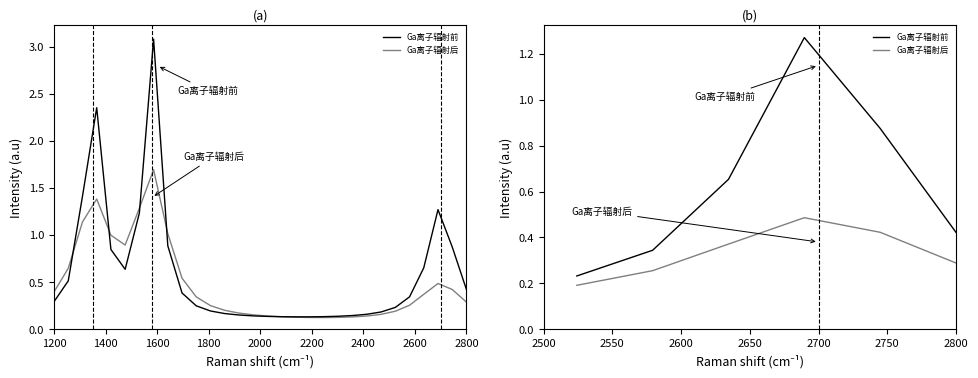

What is the sum of all Ga离子辐射后 values?

2.0